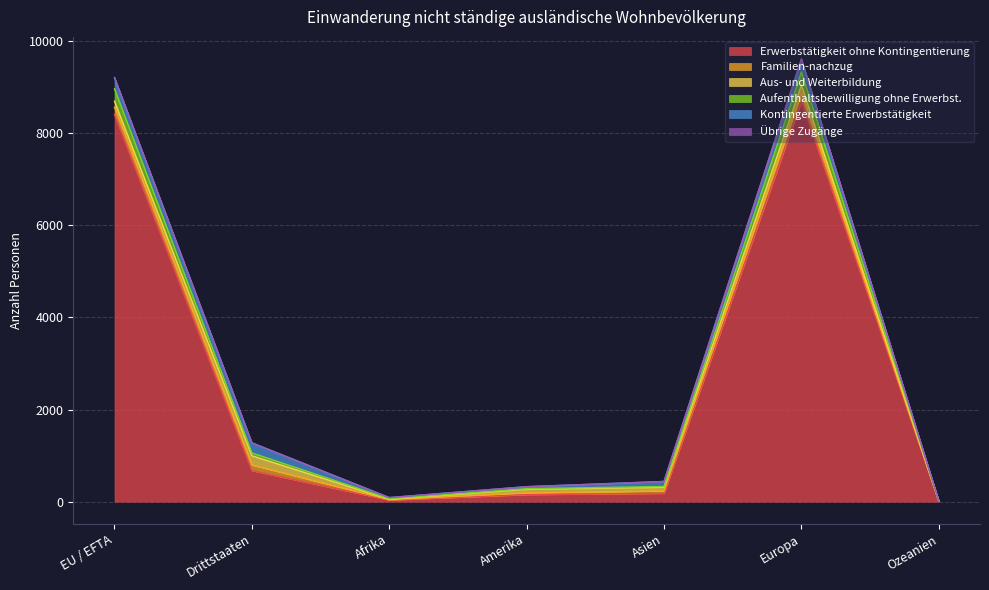

What is the highest value of the Erwerbstätigkeit ohne Kontingentierung series?

8701